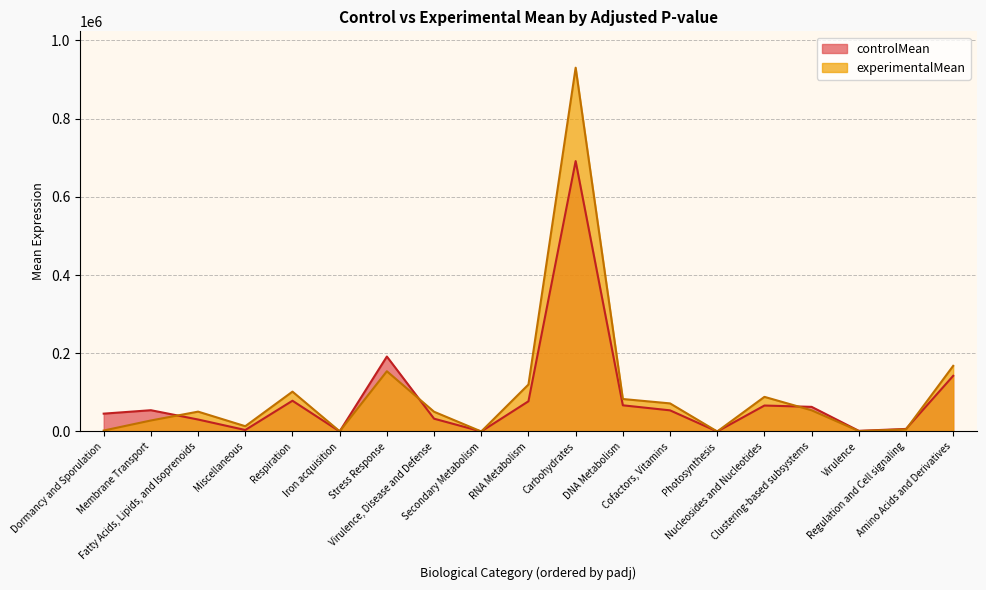

At how many categories does at least one series exceed 822013?

1